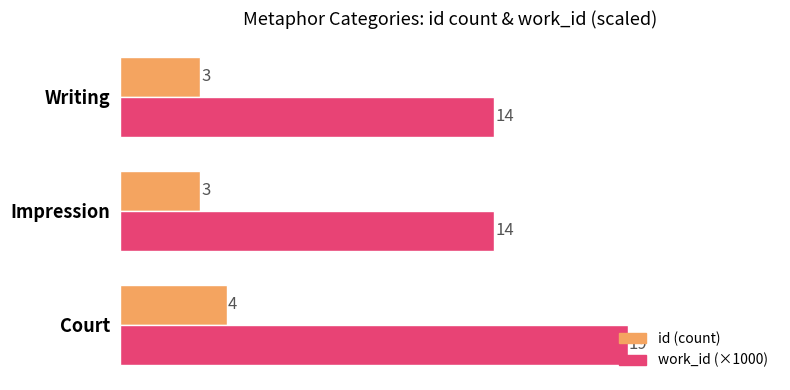

List the series in order of their overall mean, highest first.

work_id (×1000), id (count)